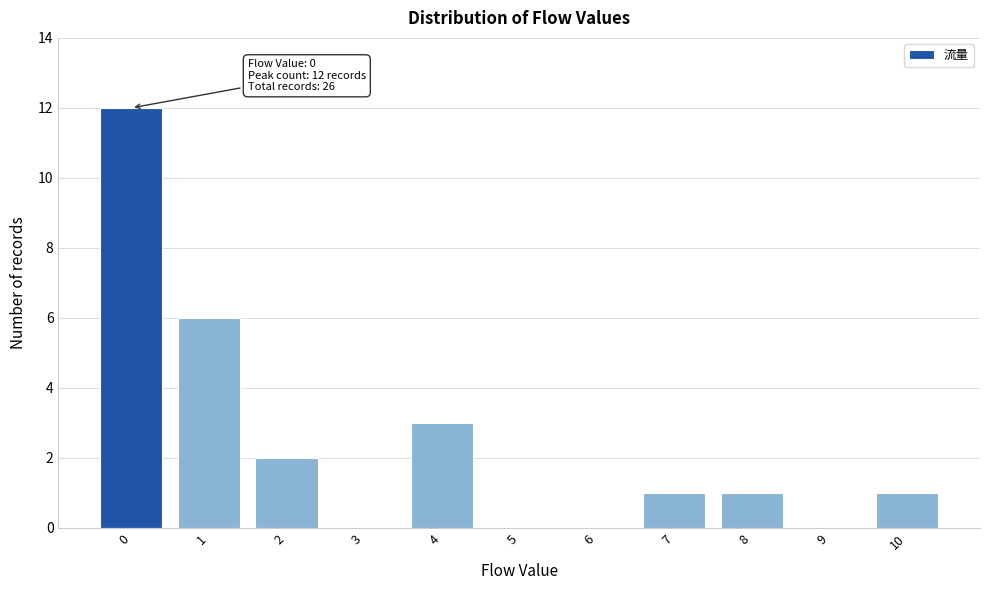

Reading left to right, list all the values displayed in this chart.

0=12	1=6	2=2	3=0	4=3	5=0	6=0	7=1	8=1	9=0	10=1